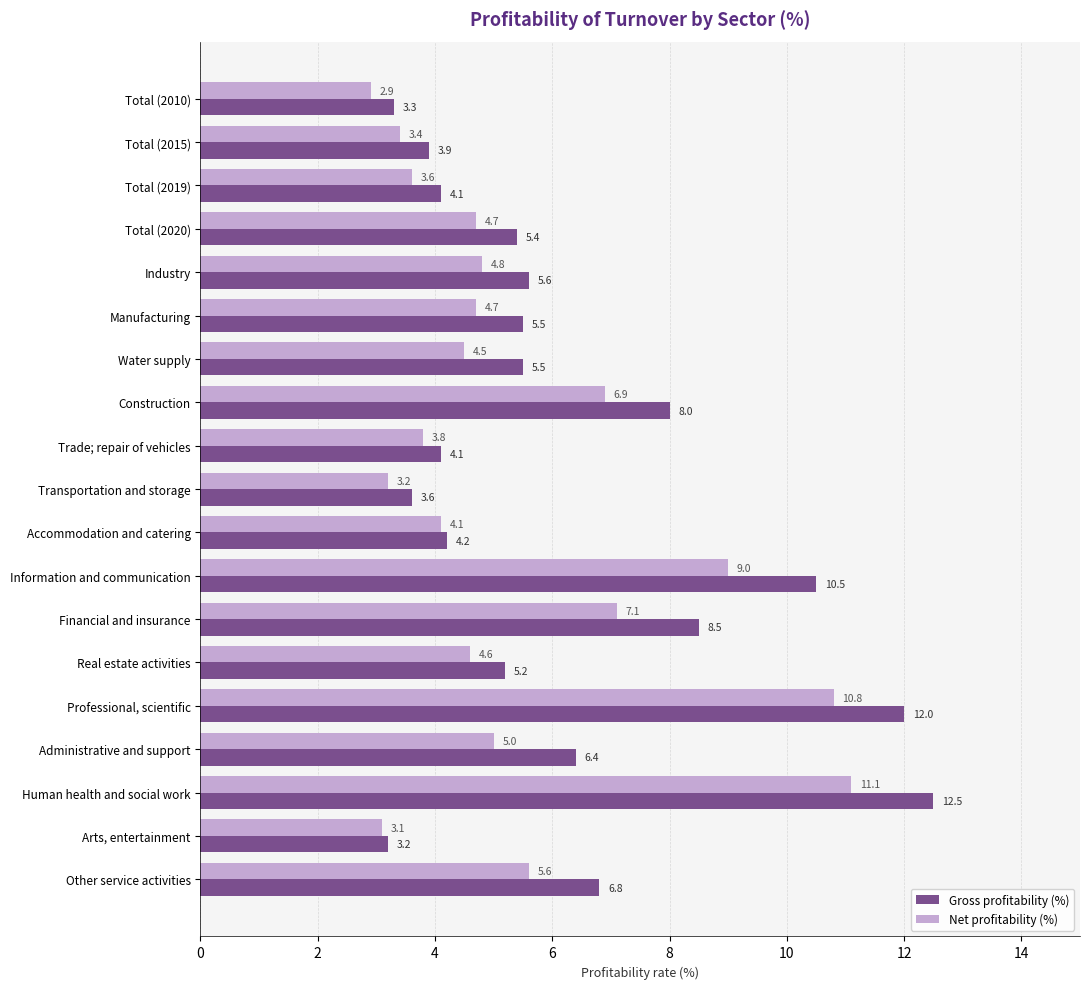

The Net profitability (%) series shows 5.6 at Accommodation and catering. True or false?

False